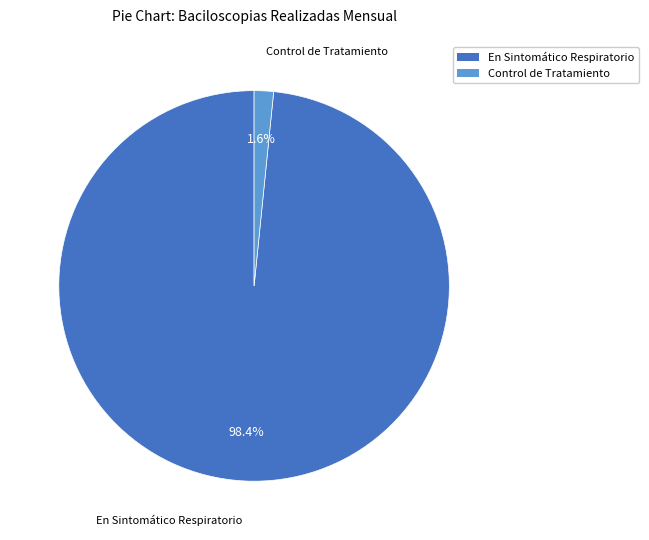

Is there a majority slice in this chart?

Yes